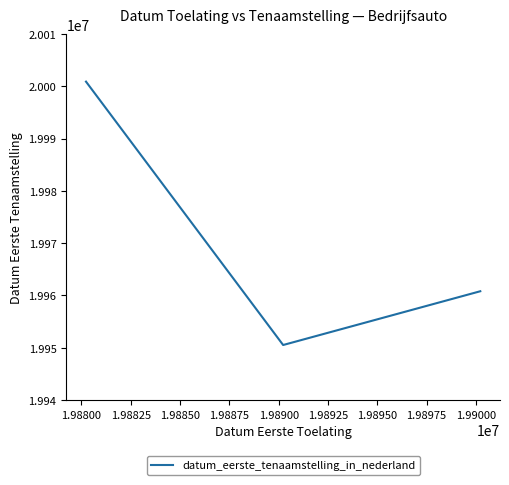

How many values are between 19950526 and 20000906?

3